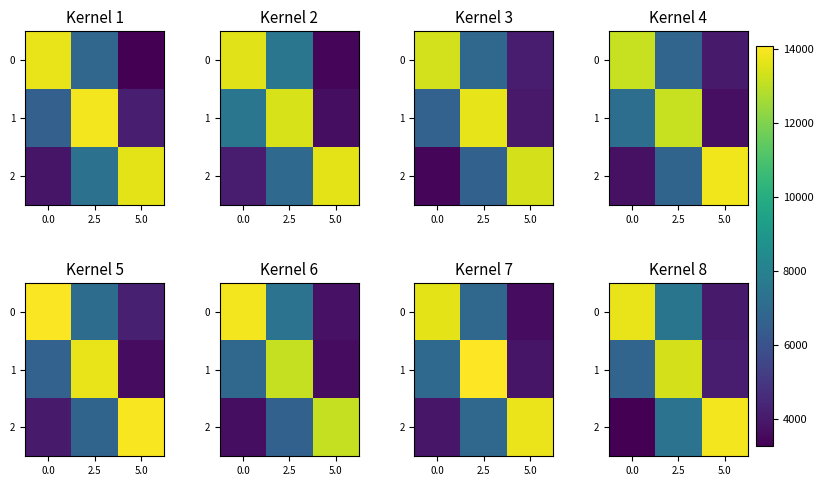

Count the number of categories in the chart.

3